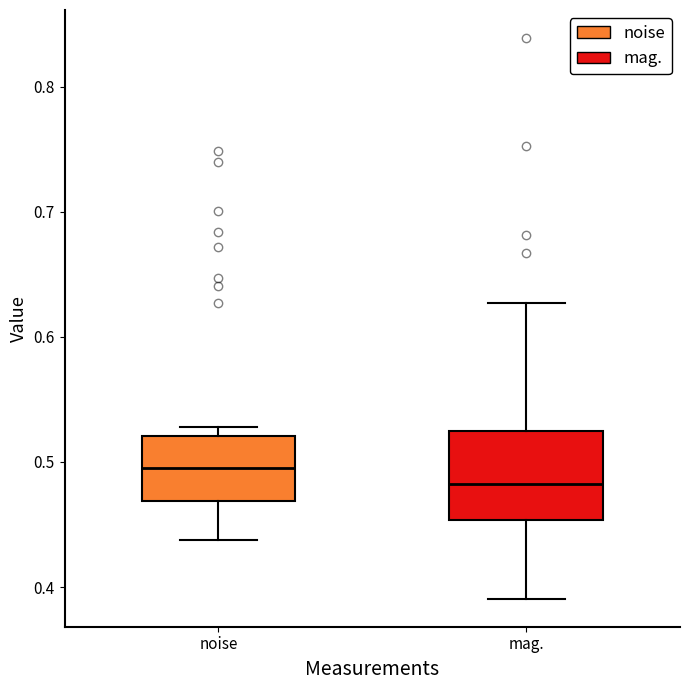

Comparing the boxes themselves (not the whiskers), which one is the tallest?

mag.